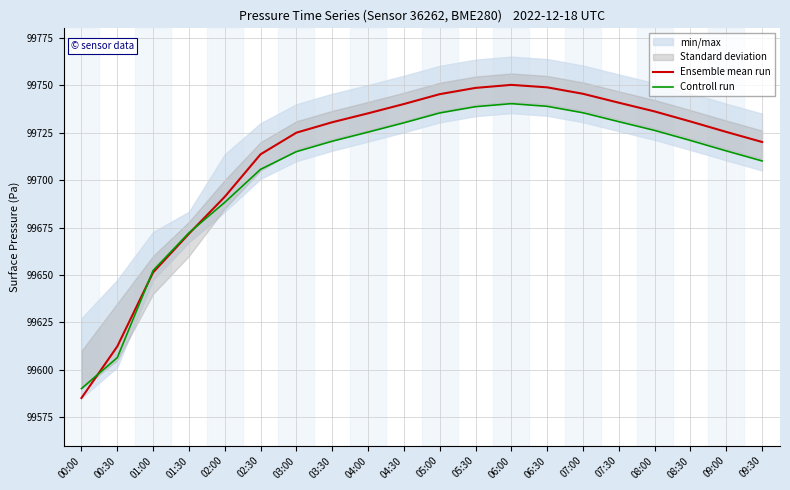

Where do Controll run and Ensemble mean run first cross each other?

00:00 and 00:30